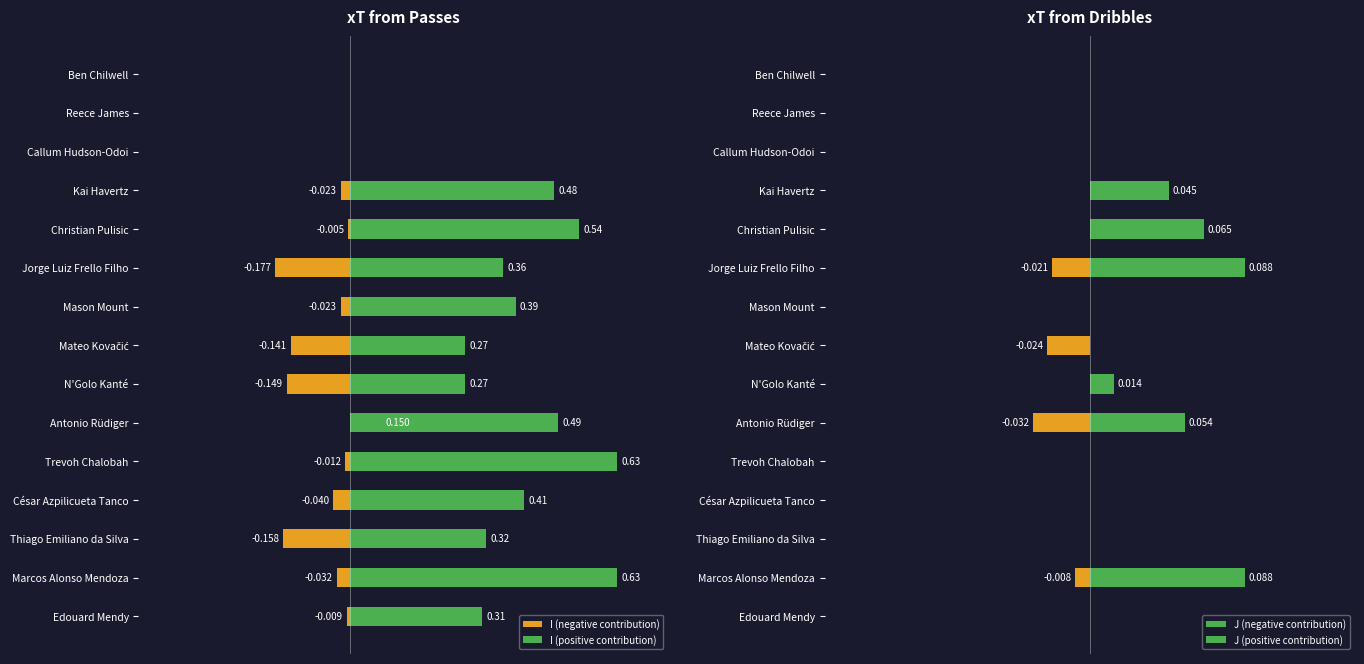

How many values in I (positive contribution) are above zero?

12